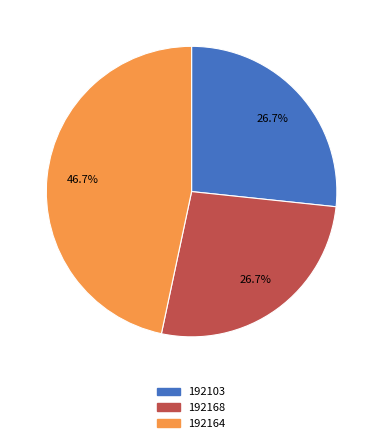

How many segments does this pie chart have?

3